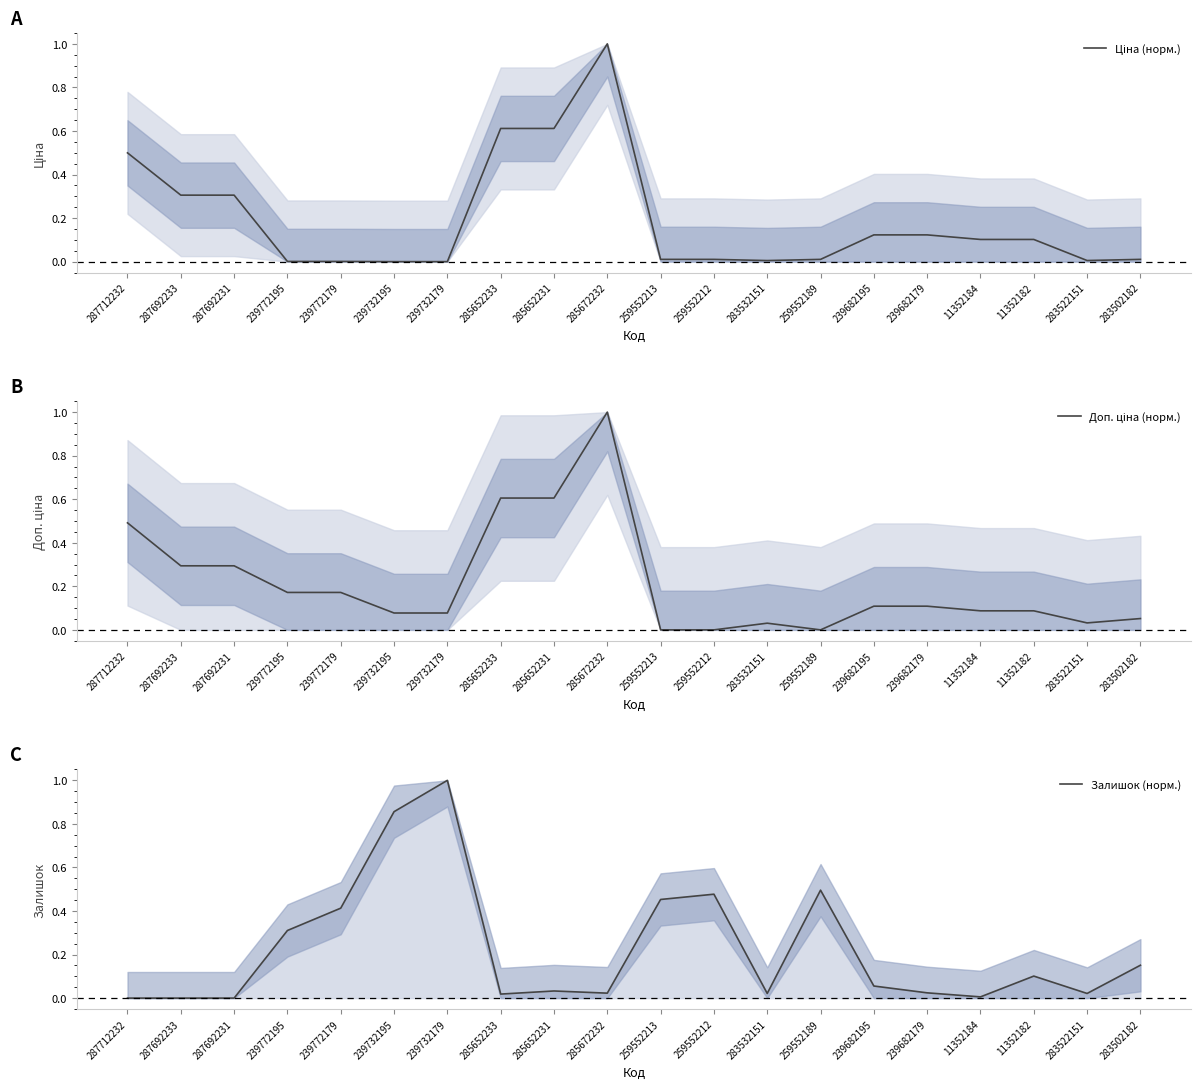

Between 285652231 and 283502182, which is larger?

285652231